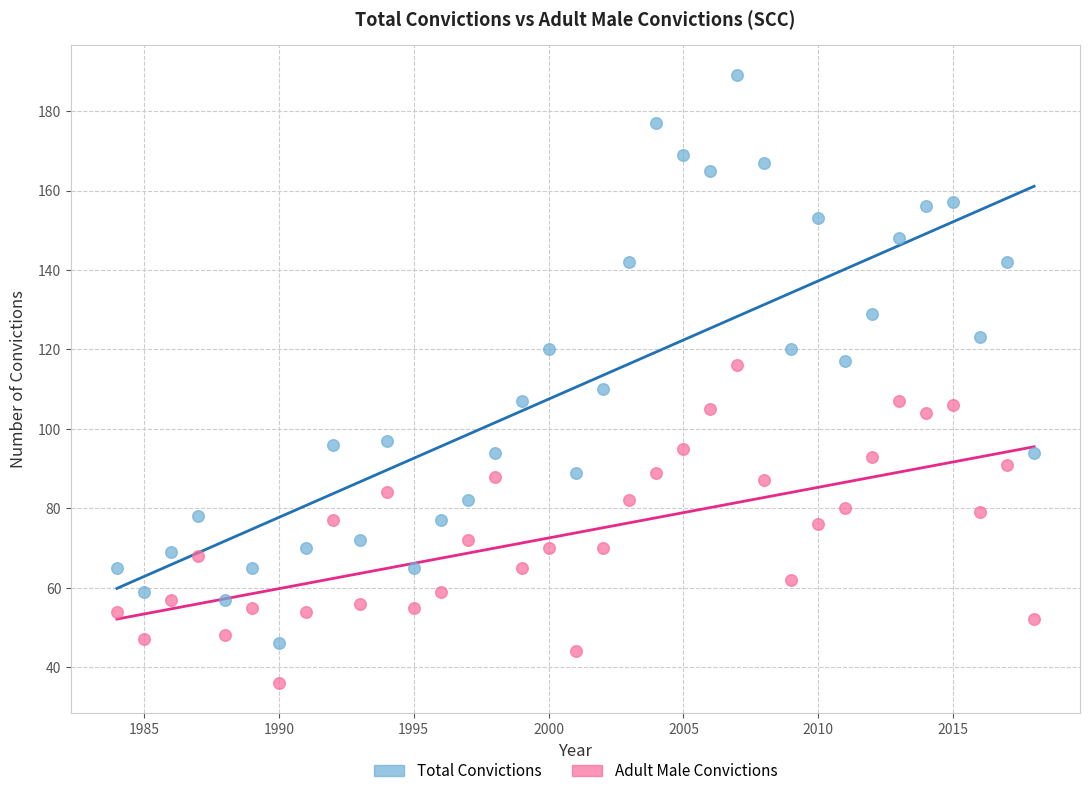

Across all data points, what is the range of Y values (max minus min)?

153